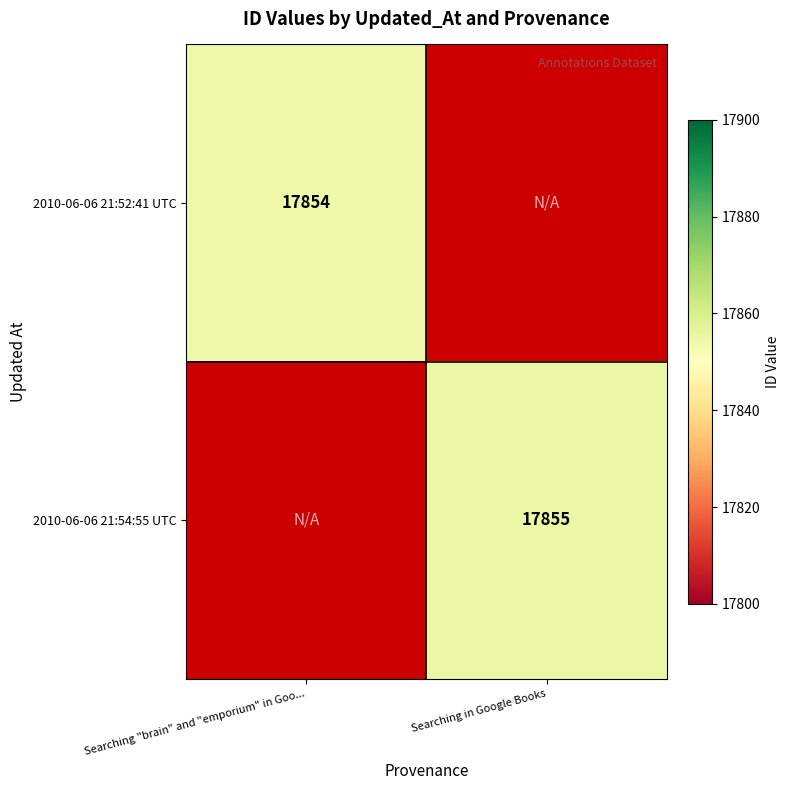

At which category does the chart reach its minimum across all series?

Searching "brain" and "emporium" in Goo...